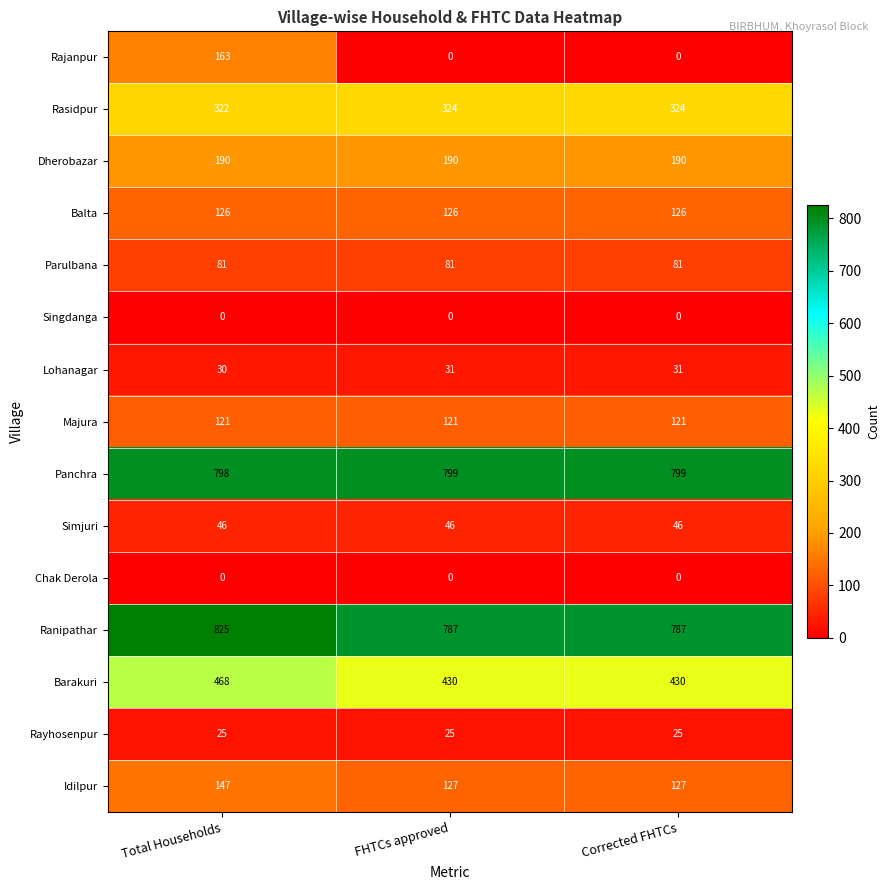

True or false: Rasidpur has a value of 324 at FHTCs approved.

True